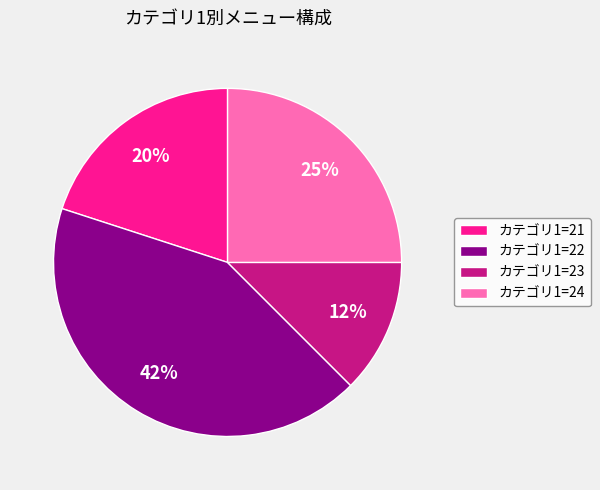

Is it true that カテゴリ1=24 is 25% of the pie?

True